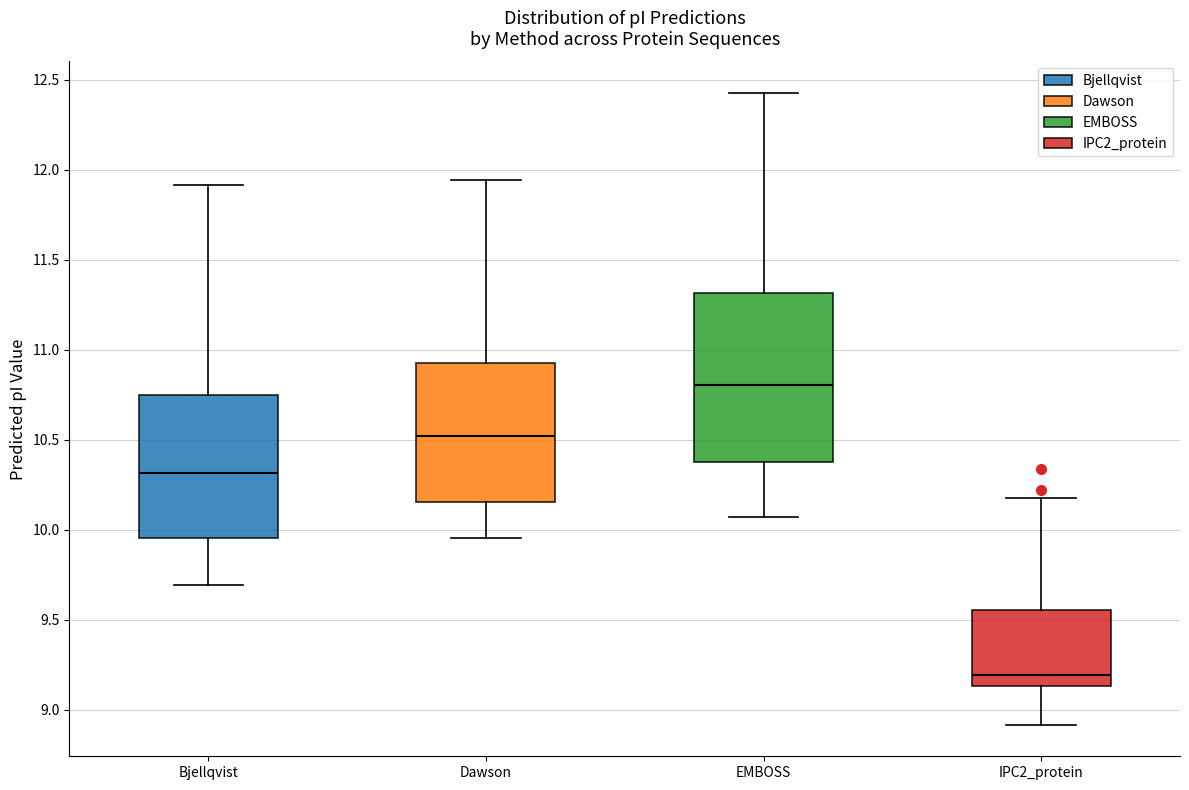

Which box's median line is the highest?

EMBOSS